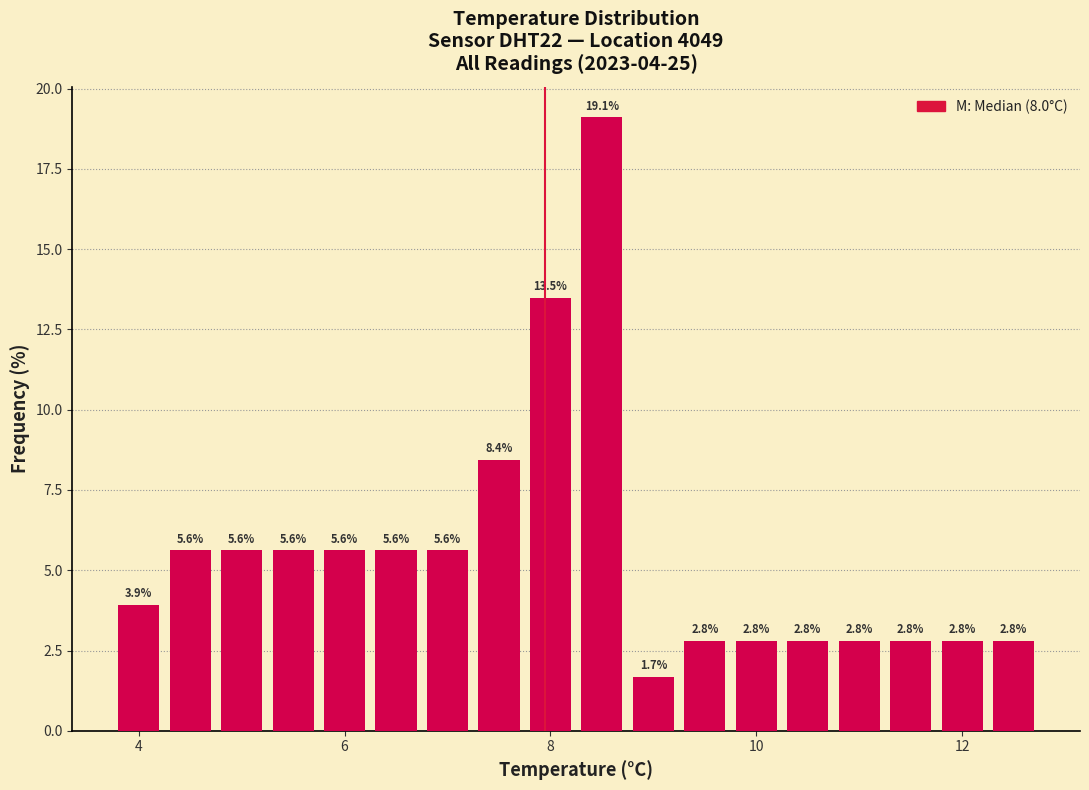

Around what value on the x-axis is the tallest bar? Give the approximate position of its centre, as read against the axis.

8.6